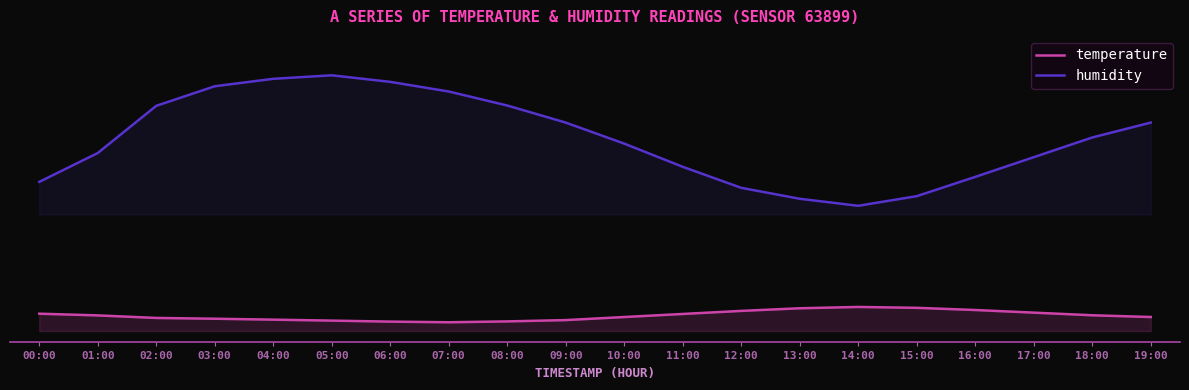

Is the value of humidity at 14:00 greater than the value of temperature at 00:00?

Yes